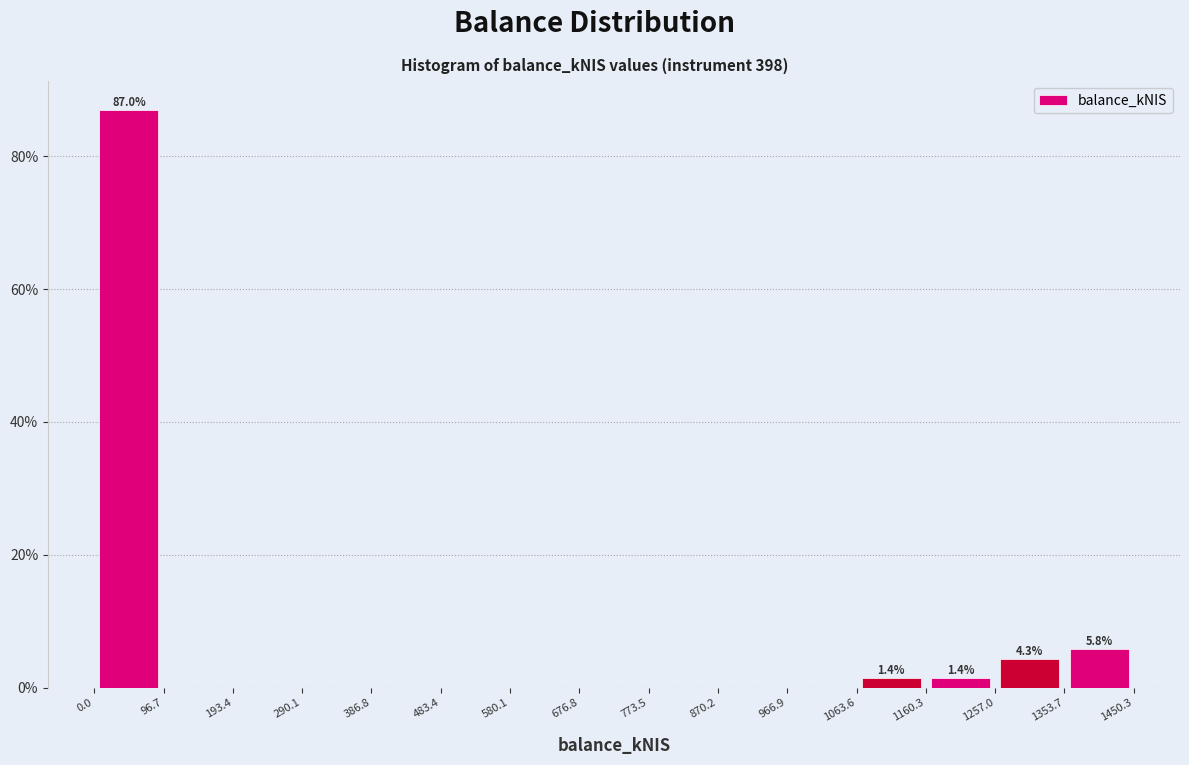

Which range on the x-axis has the tallest bar?

0.0 to 96.7